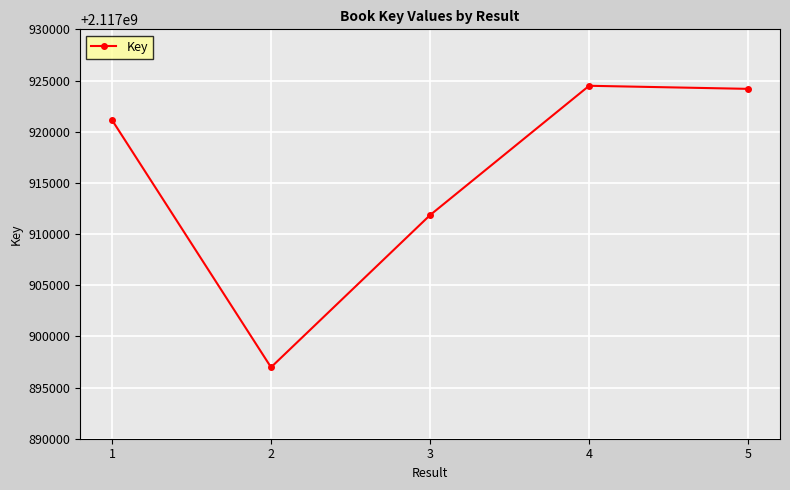

How many categories are shown in the chart?

5